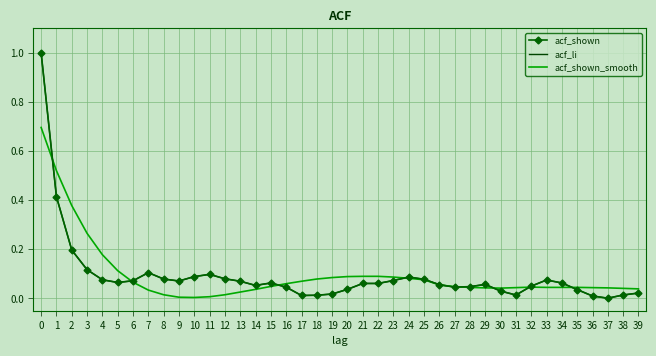

Reading left to right, list all the values displayed in this chart.

acf_shown: 1.0	0.4	0.2	0.1	0.1	0.1	0.1	0.1	0.1	0.1	0.1	0.1	0.1	0.1	0.1	0.1	0.0	0.0	0.0	0.0	0.0	0.1	0.1	0.1	0.1	0.1	0.1	0.0	0.0	0.1	0.0	0.0	0.1	0.1	0.1	0.0	0.0	0.0	0.0	0.0
acf_li: 1.0	0.4	0.2	0.1	0.1	0.1	0.1	0.1	0.1	0.1	0.1	0.1	0.1	0.1	0.1	0.1	0.0	0.0	0.0	0.0	0.0	0.1	0.1	0.1	0.1	0.1	0.1	0.0	0.0	0.1	0.0	0.0	0.1	0.1	0.1	0.0	0.0	0.0	0.0	0.0
acf_shown_smooth: 0.7	0.5	0.4	0.3	0.2	0.1	0.1	0.0	0.0	0.0	0.0	0.0	0.0	0.0	0.0	0.0	0.1	0.1	0.1	0.1	0.1	0.1	0.1	0.1	0.1	0.1	0.1	0.0	0.0	0.0	0.0	0.0	0.0	0.0	0.0	0.0	0.0	0.0	0.0	0.0